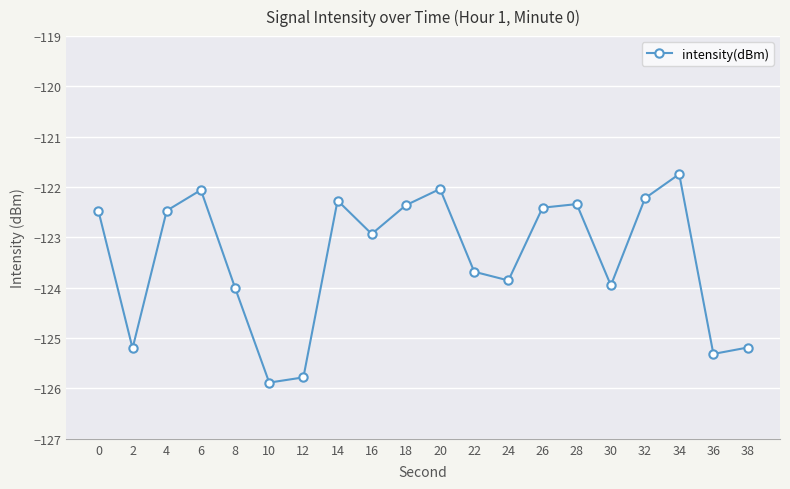

Is it true that the value at 30 is -44.8?

False